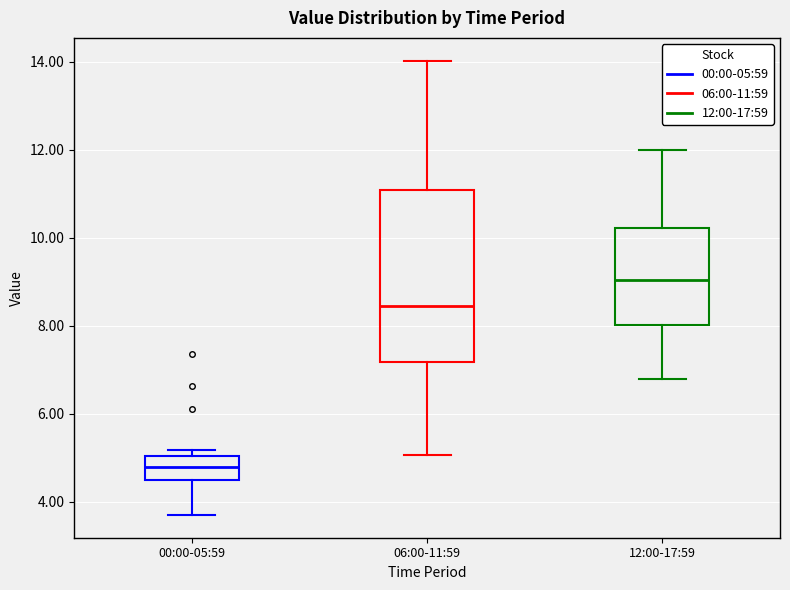

Where does the lower whisker of the box for 00:00-05:59 end on the y-axis? The values are not printed on the chart, so give them approximately, as read against the axis.

3.8